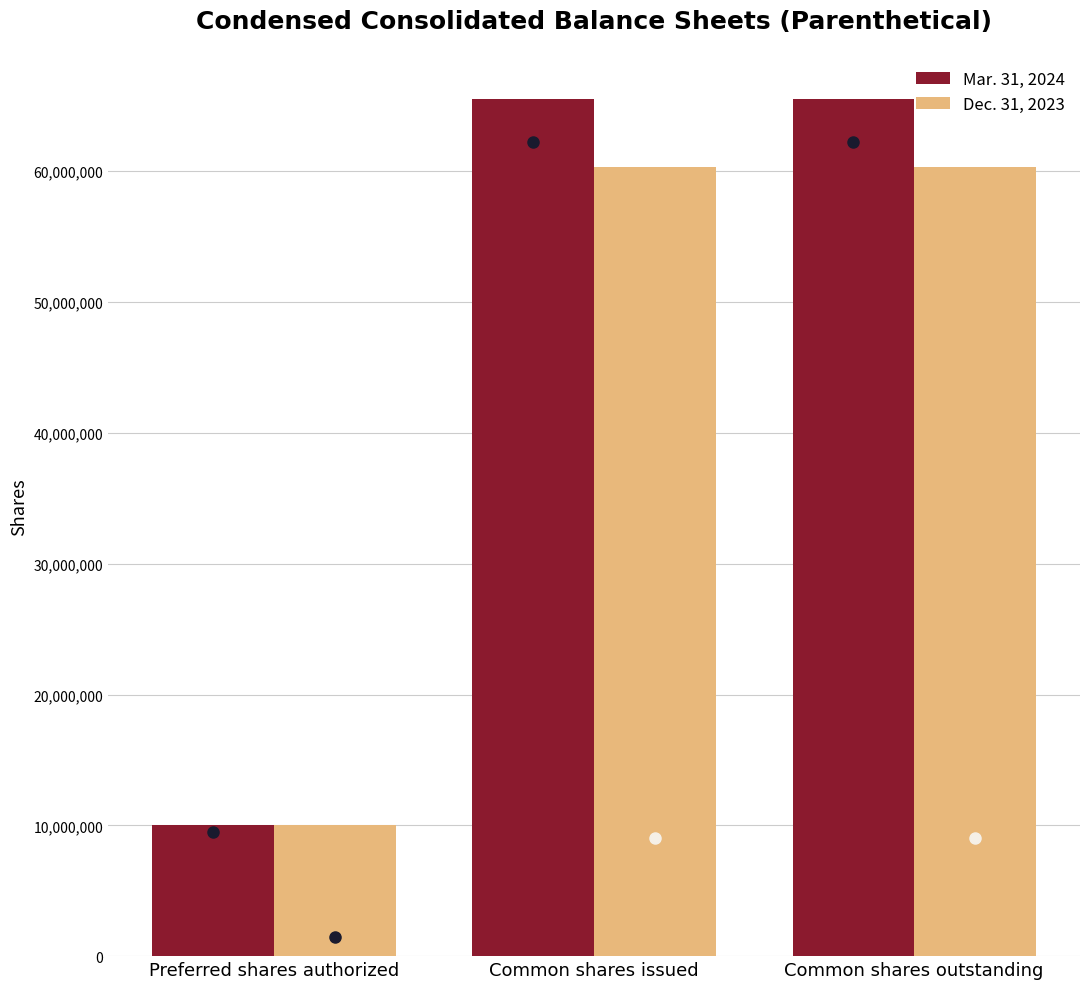

Reading left to right, what are all the values shown in this chart?

Mar. 31, 2024: 10000000	65552322	65552322
Dec. 31, 2023: 10000000	60347457	60347457